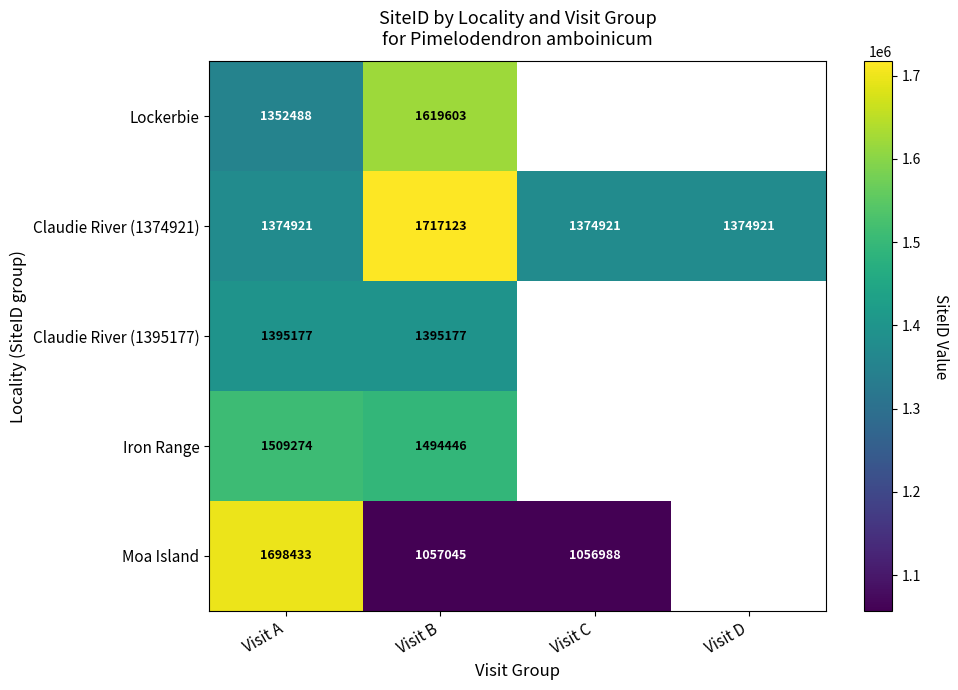

What is the maximum value for Claudie River (1374921)?

1717123